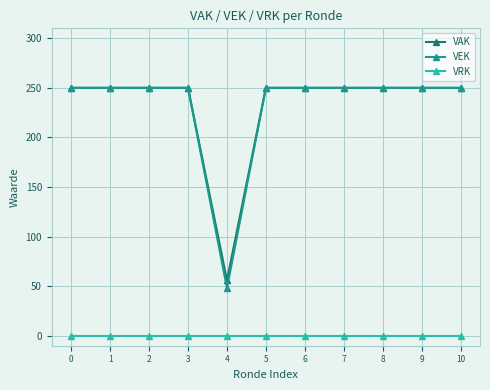

Reading left to right, transcribe all the data shown in this chart.

VAK: 0=250	1=250	2=250	3=250	4=56	5=250	6=250	7=250	8=250	9=250	10=250
VEK: 0=250	1=250	2=250	3=250	4=48	5=250	6=250	7=250	8=250	9=250	10=250
VRK: 0=0	1=0	2=0	3=0	4=0	5=0	6=0	7=0	8=0	9=0	10=0